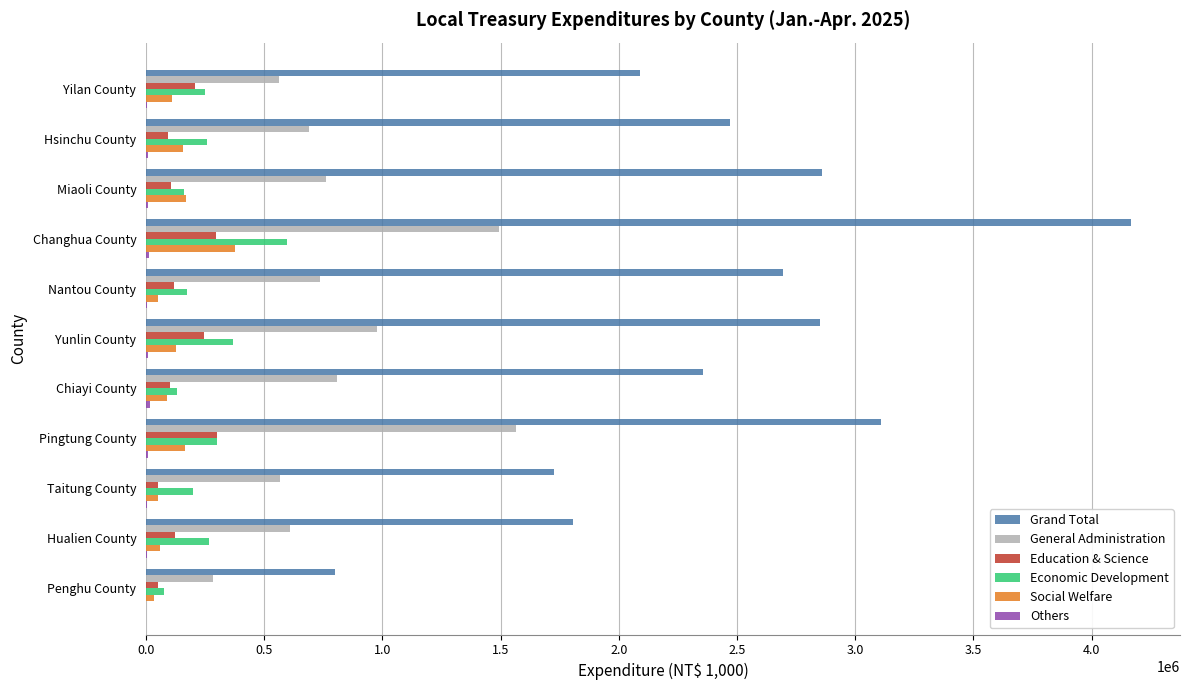

The value of Grand Total at Pingtung County is 1837443. True or false?

False